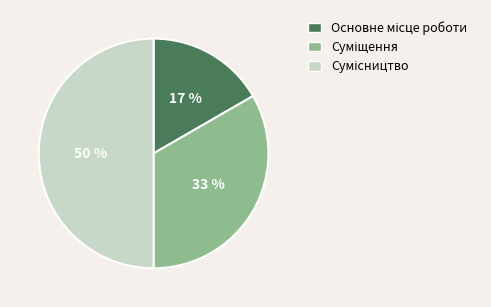

To the nearest percent, what is the difference between the largest and smallest slice percentages?

33%